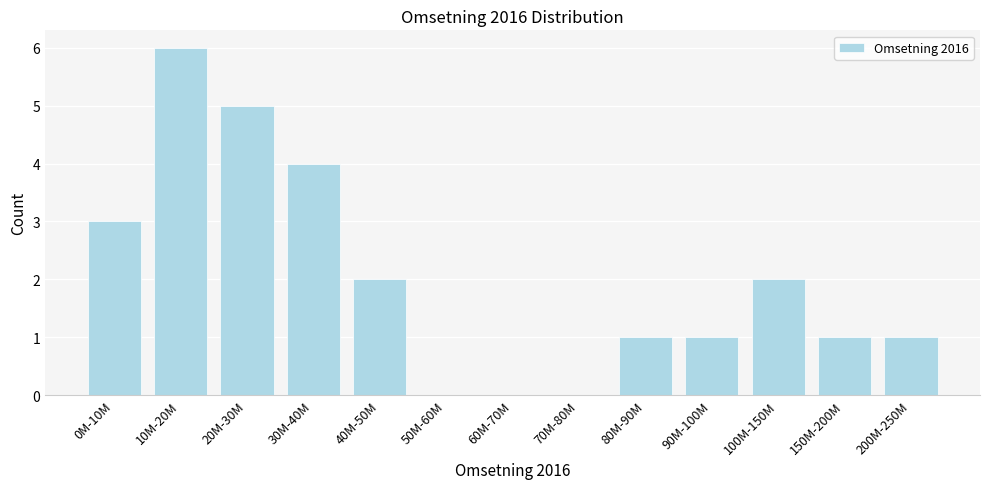

Reading left to right, transcribe all the data shown in this chart.

0M-10M=3	10M-20M=6	20M-30M=5	30M-40M=4	40M-50M=2	50M-60M=0	60M-70M=0	70M-80M=0	80M-90M=1	90M-100M=1	100M-150M=2	150M-200M=1	200M-250M=1